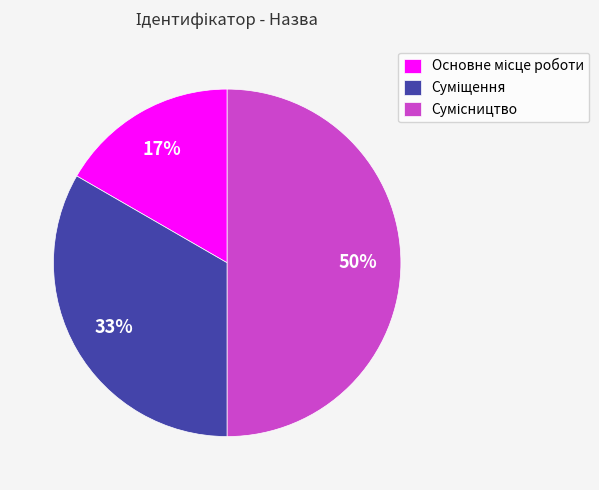

To the nearest percent, what is the difference between the largest and smallest slice percentages?

33%